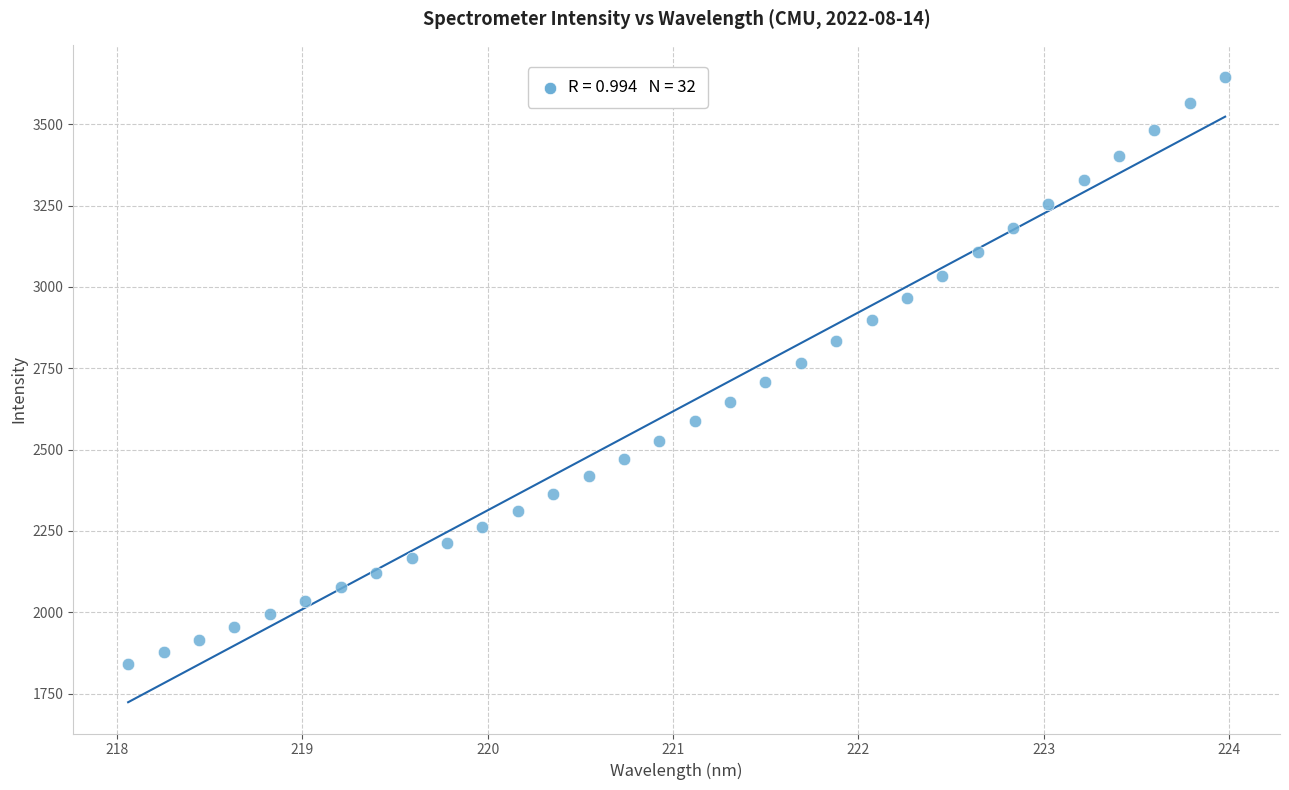

What is the range of Y values (max minus min)?

1804.5